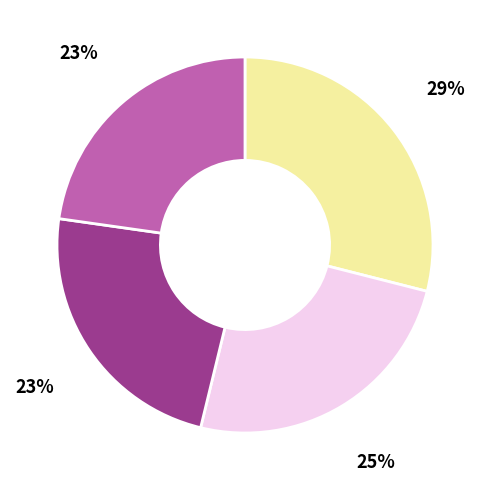

To the nearest percent, what is the difference between the largest and smallest slice percentages?

6%